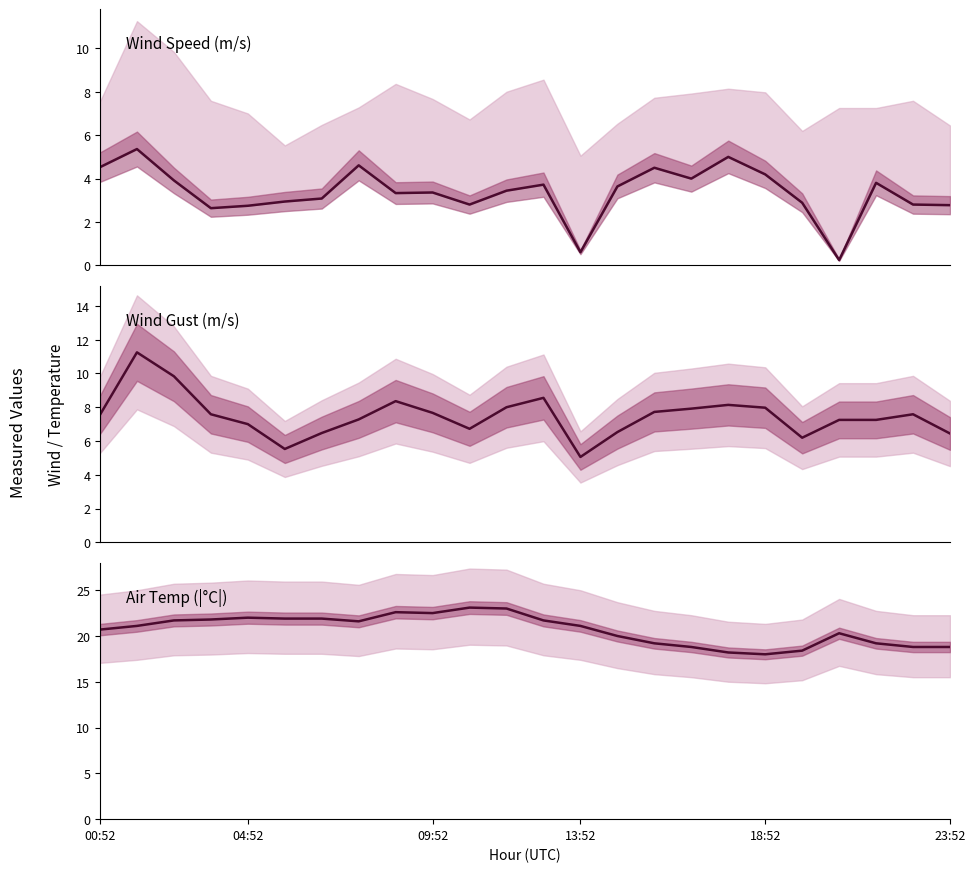

The value of WIND_SPEED_GUST at 20 is 10.8. True or false?

False